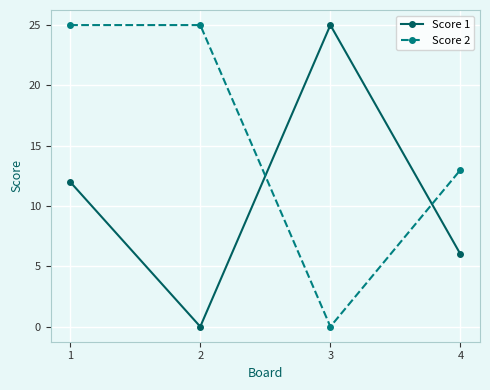

What is the difference between the highest and lowest values at 4?

7